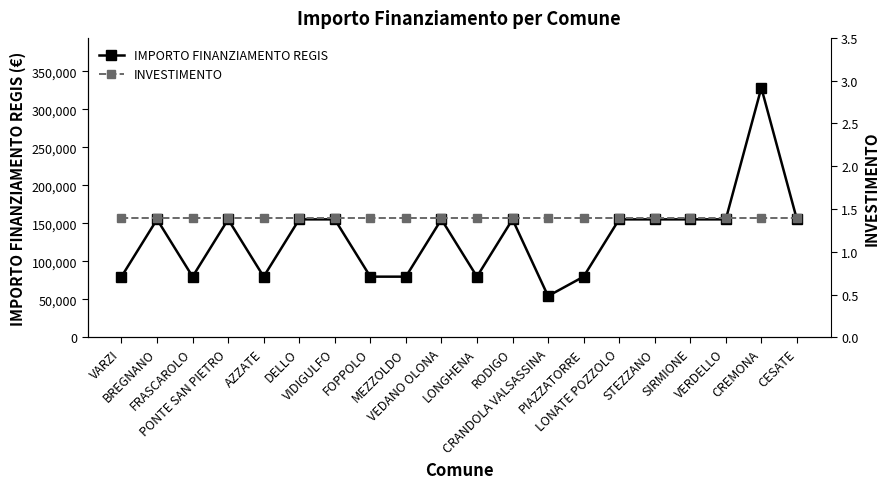

How many data points in IMPORTO FINANZIAMENTO REGIS are above 155234?

1